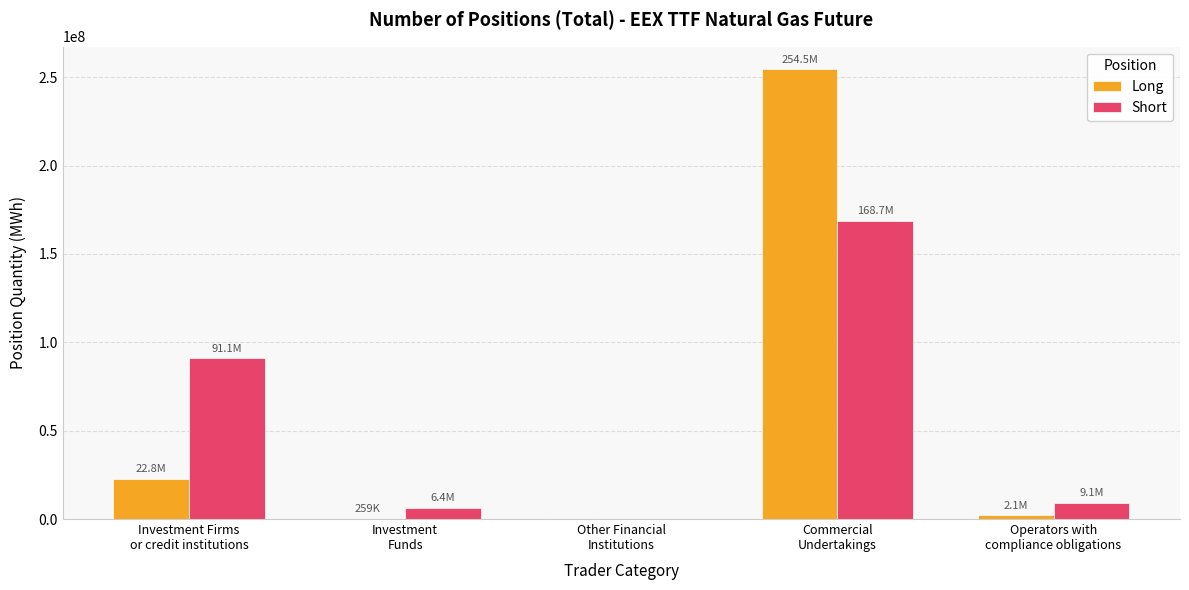

What is the approximate value of Short at Operators with
compliance obligations?

9086572